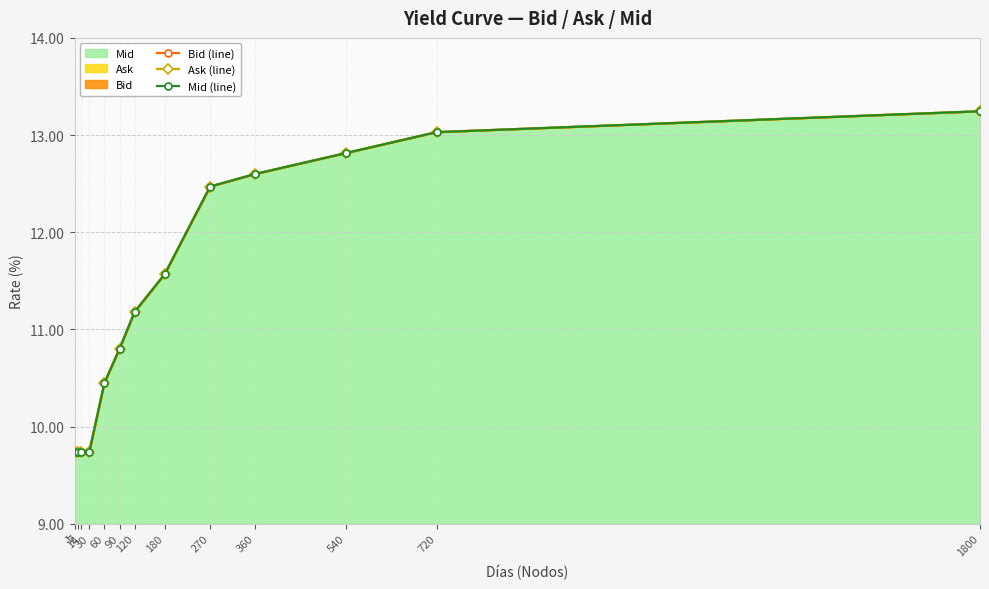

Reading right to left, transcribe all the data shown in this chart.

Bid (line): 1800=13.2	720=13.0	540=12.8	360=12.6	270=12.5	180=11.6	120=11.2	90=10.8	60=10.4	30=9.7	14=9.7	7=9.7	1=9.7
Ask (line): 1800=13.2	720=13.0	540=12.8	360=12.6	270=12.5	180=11.6	120=11.2	90=10.8	60=10.4	30=9.7	14=9.7	7=9.7	1=9.7
Mid (line): 1800=13.2	720=13.0	540=12.8	360=12.6	270=12.5	180=11.6	120=11.2	90=10.8	60=10.4	30=9.7	14=9.7	7=9.7	1=9.7